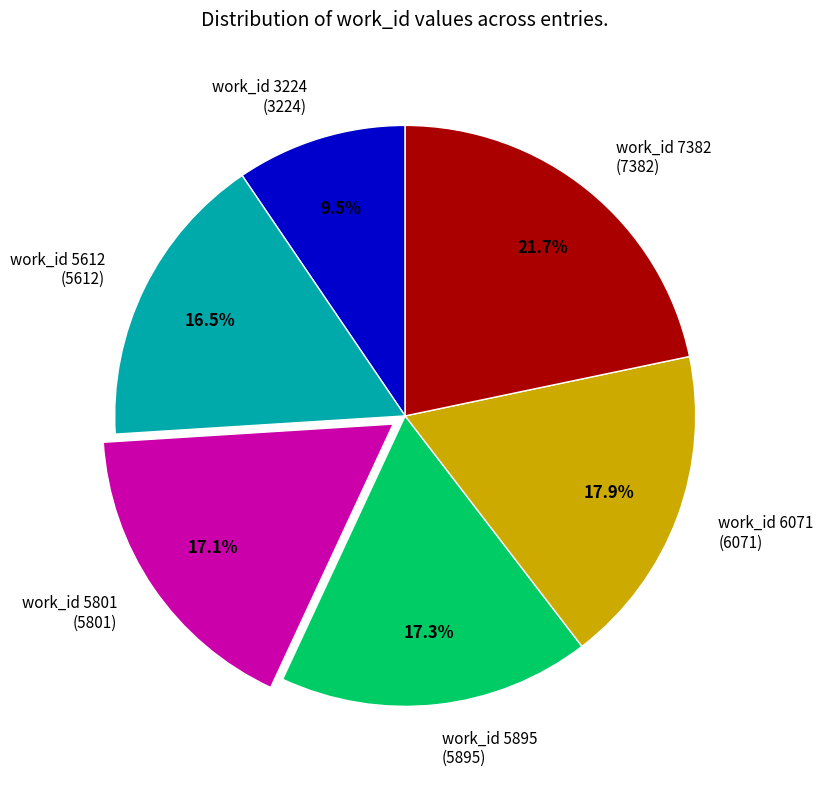

What is the ratio of the value at work_id 5895 (5895) to the value at work_id 5801 (5801)?

1.0